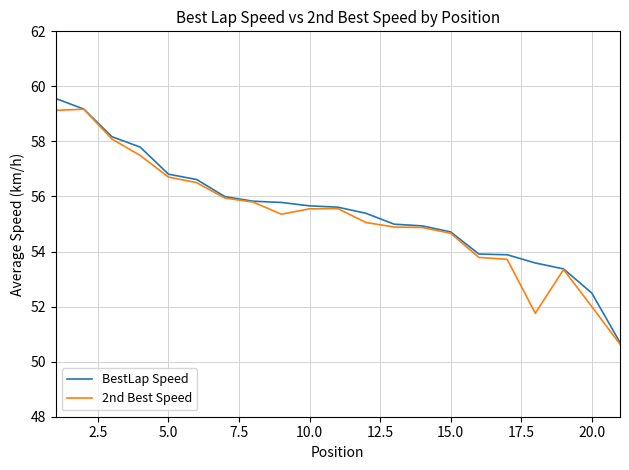

What is the minimum value for BestLap Speed?

50.7